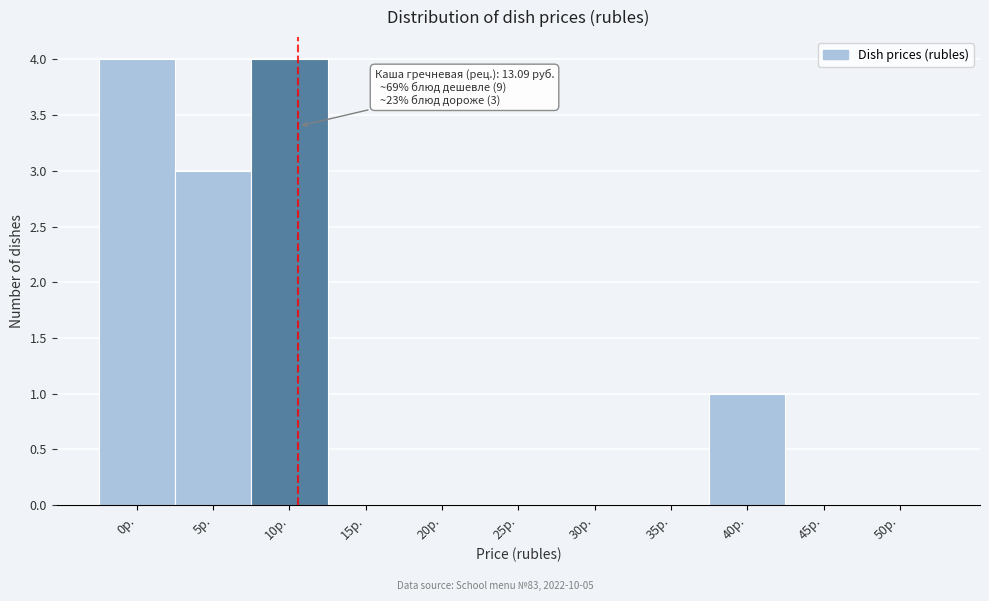

Reading left to right, extract all data points from this chart.

0р.=4	5р.=3	10р.=4	15р.=0	20р.=0	25р.=0	30р.=0	35р.=0	40р.=1	45р.=0	50р.=0